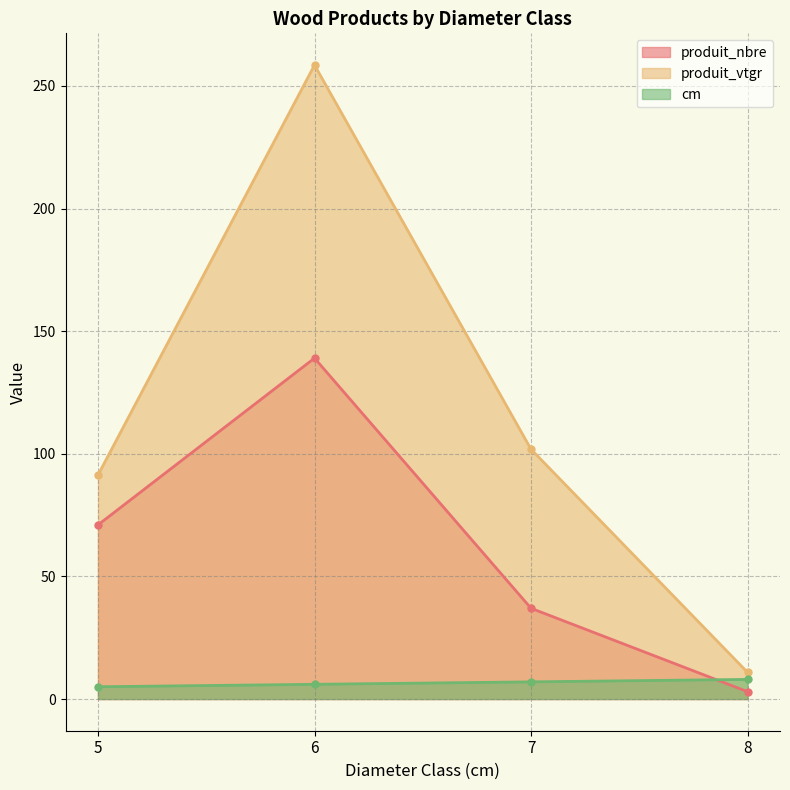

What is the spread (max minus min) of values at 6?

252.5